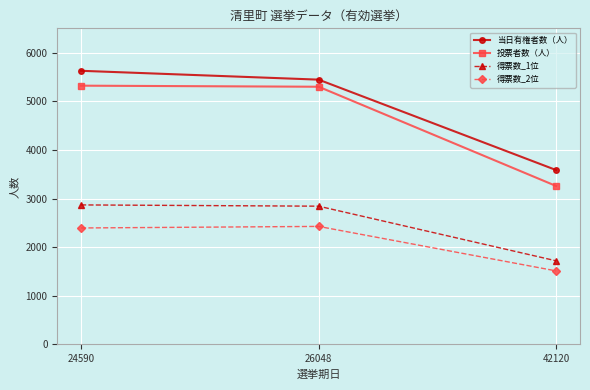

The 投票者数（人） series shows 3257 at 42120. True or false?

True